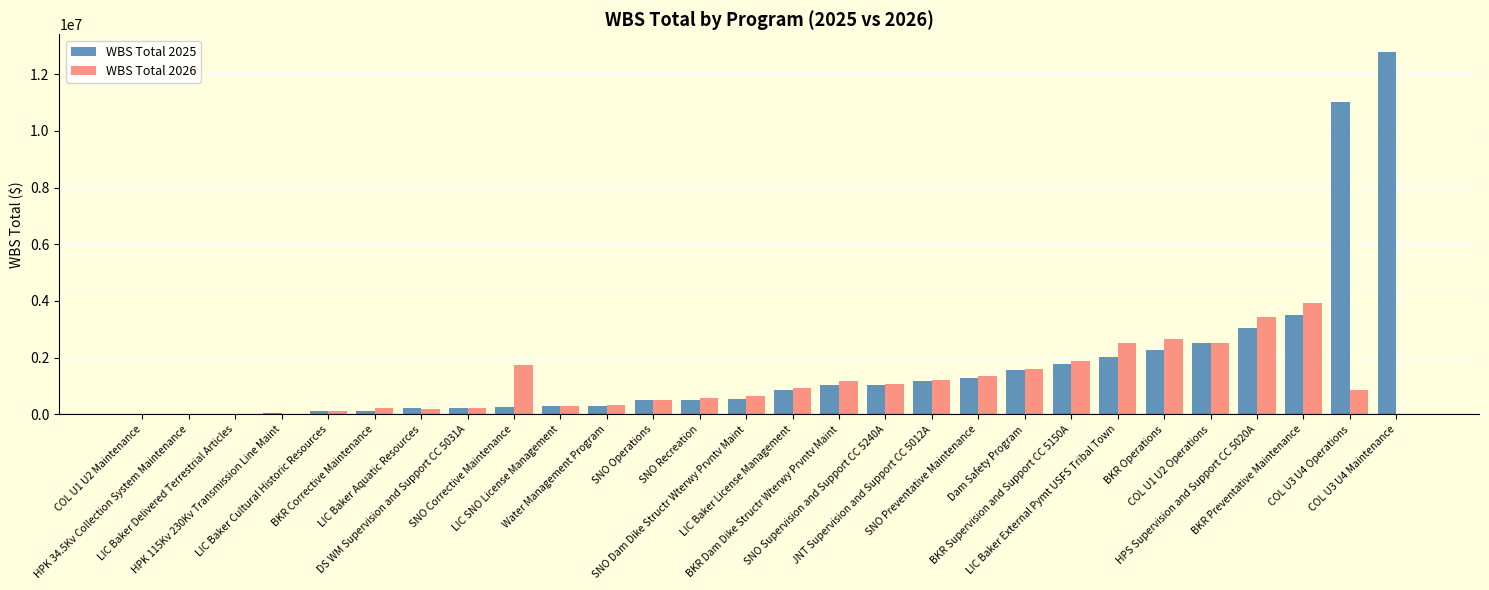

What is the maximum value for WBS Total 2025?

12765546.7